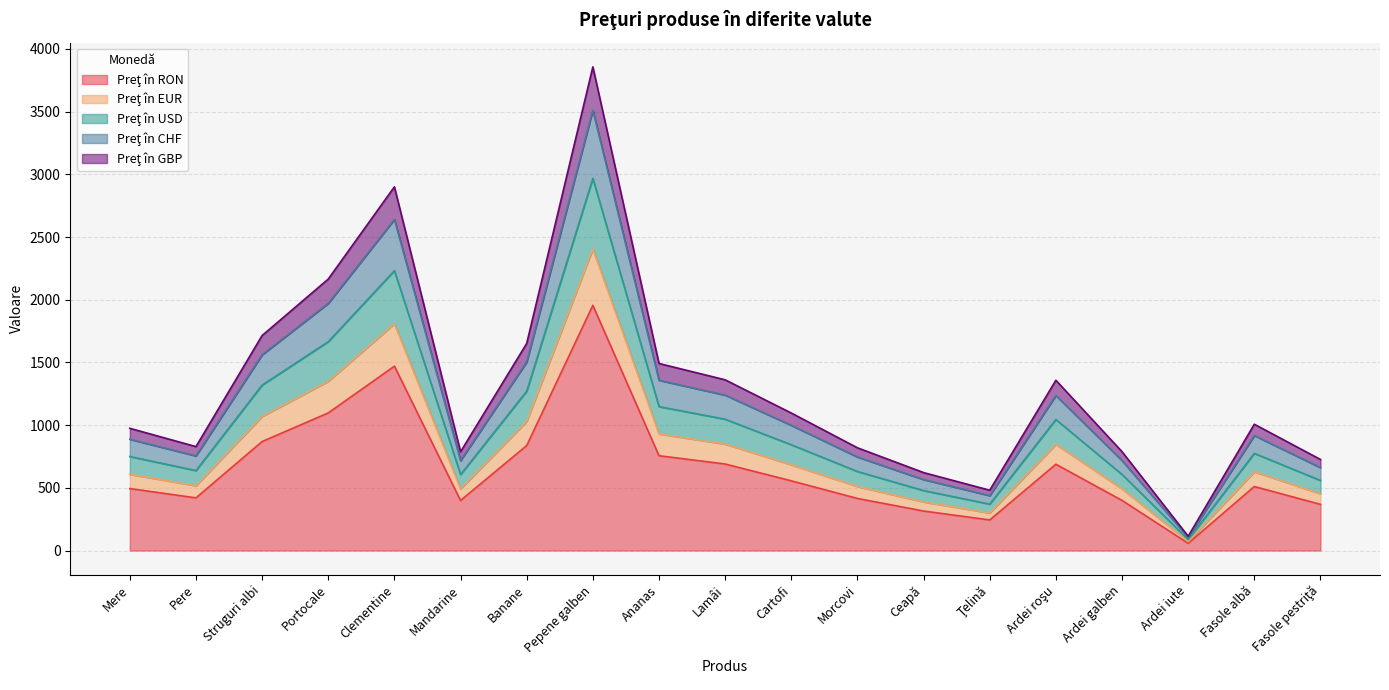

What is the total value across all series at Struguri albi?

1714.5